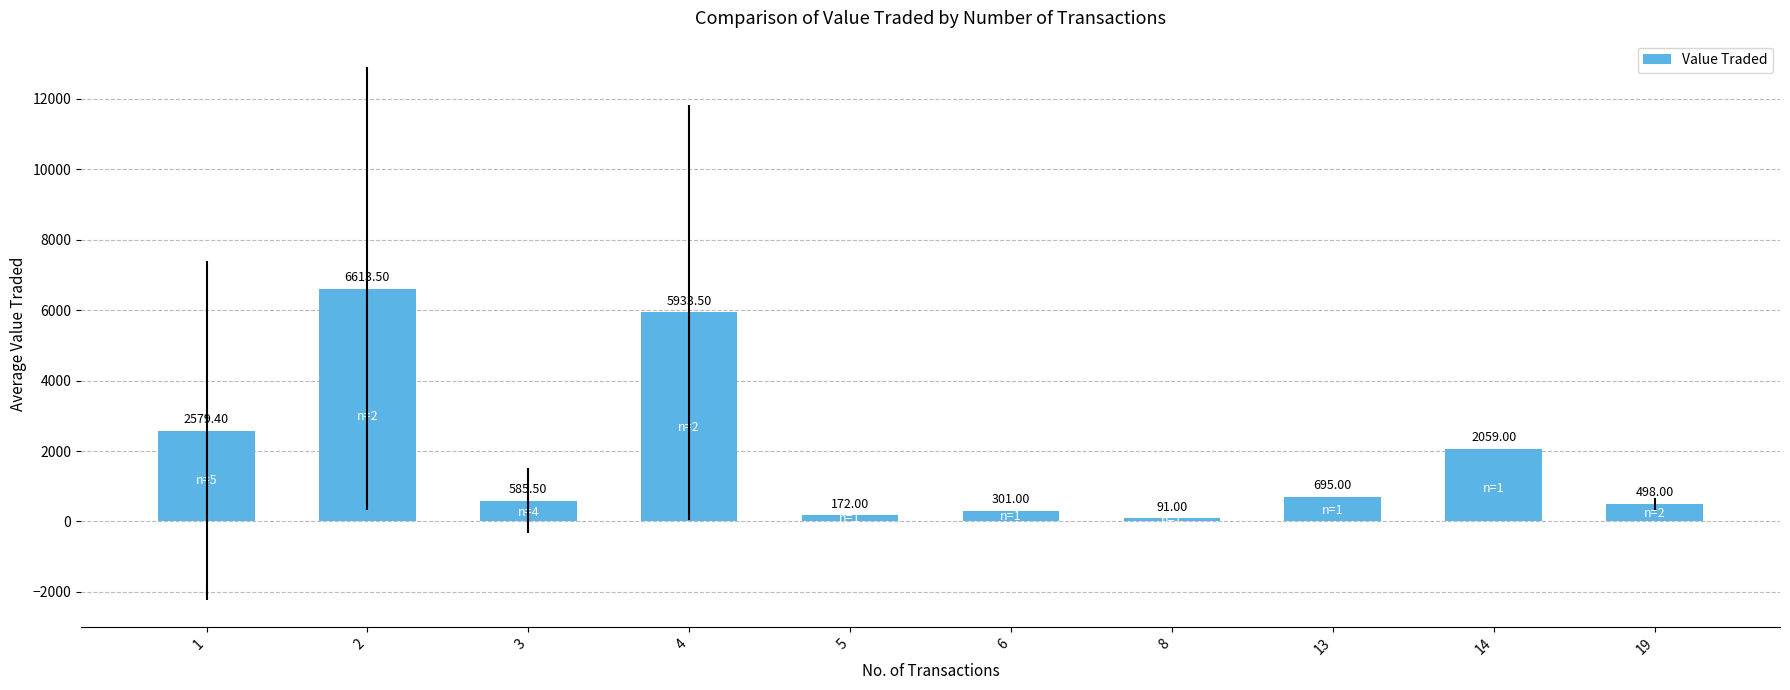

Are the bars grouped side by side (vs. stacked)?

No